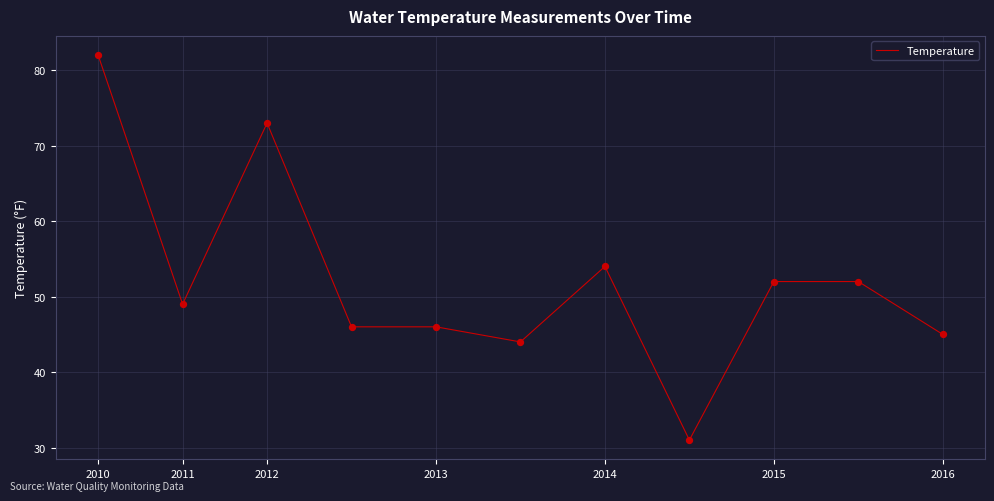

What is the difference between the maximum and minimum values?

51